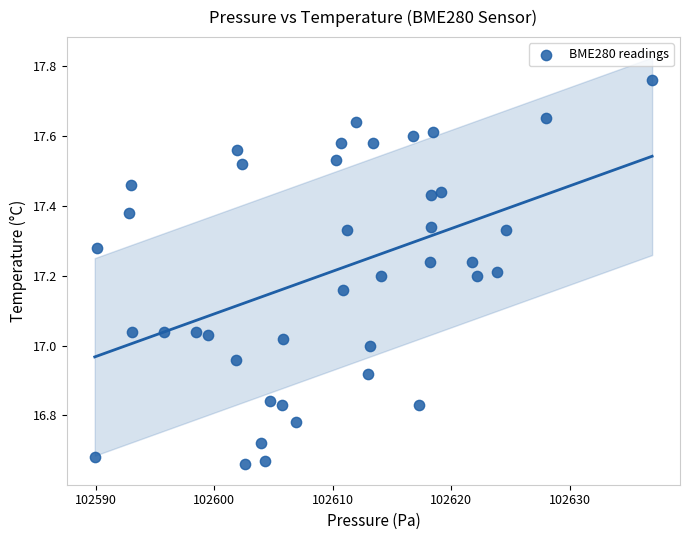

What is the range of X values (max minus min)?

47.1